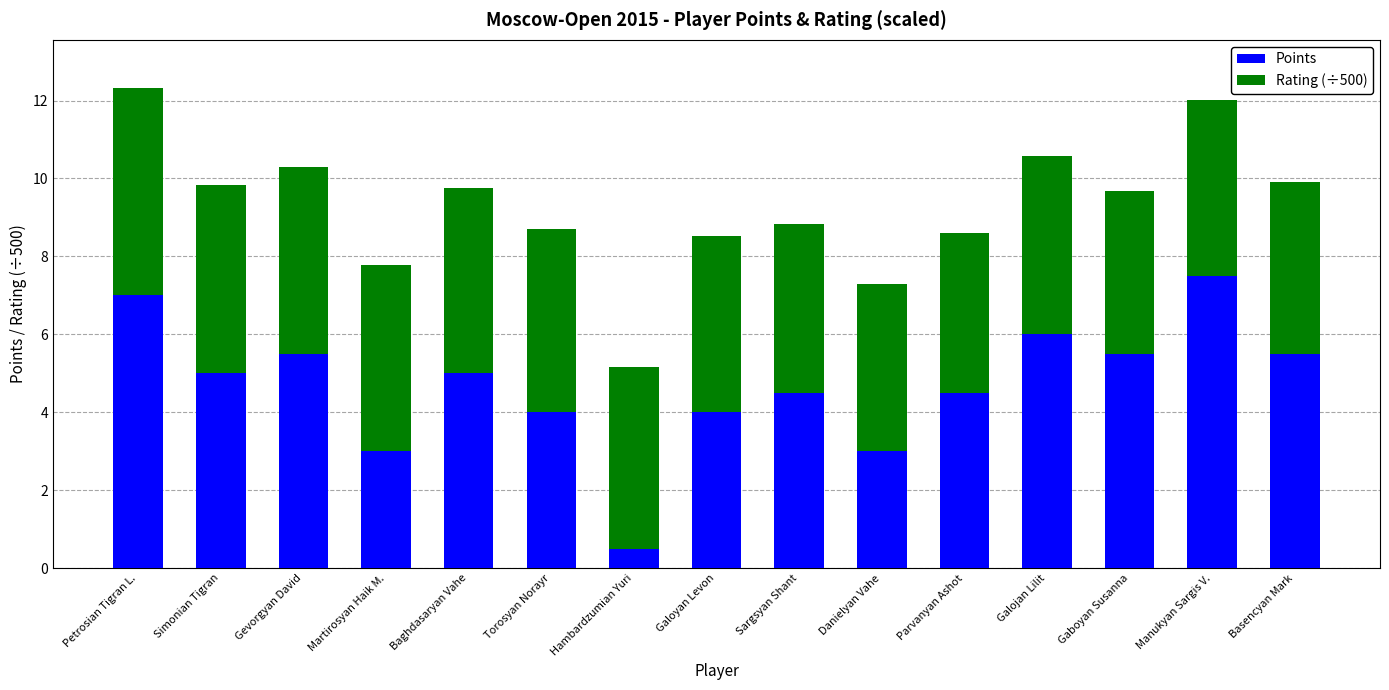

Read the Points value at Basencyan Mark.

5.5